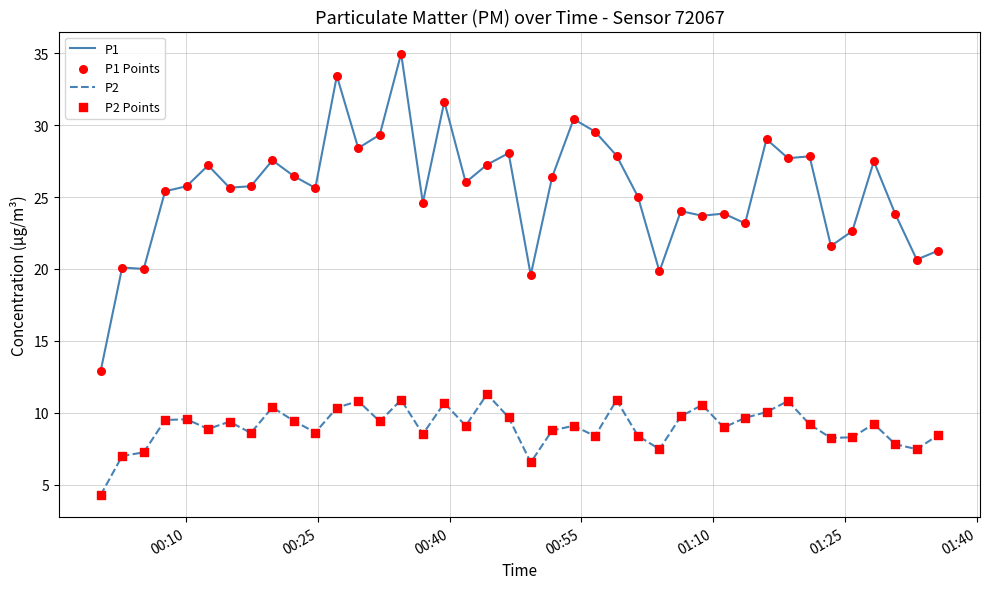

What is the difference between the maximum and minimum values in the P2 series?

7.0